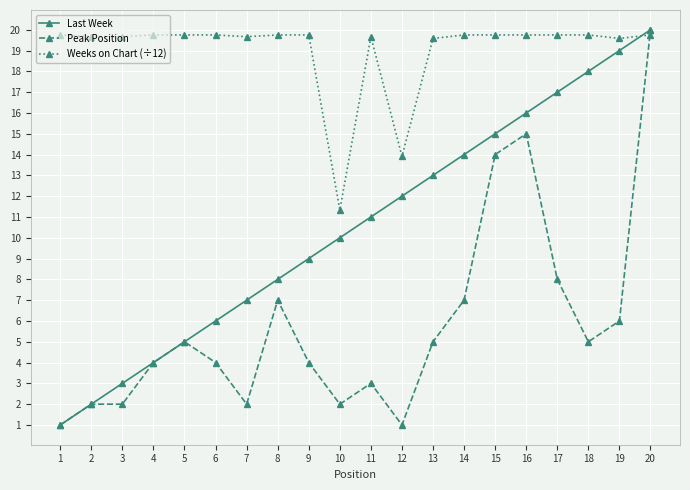

What is the maximum value shown in the chart?

20.0